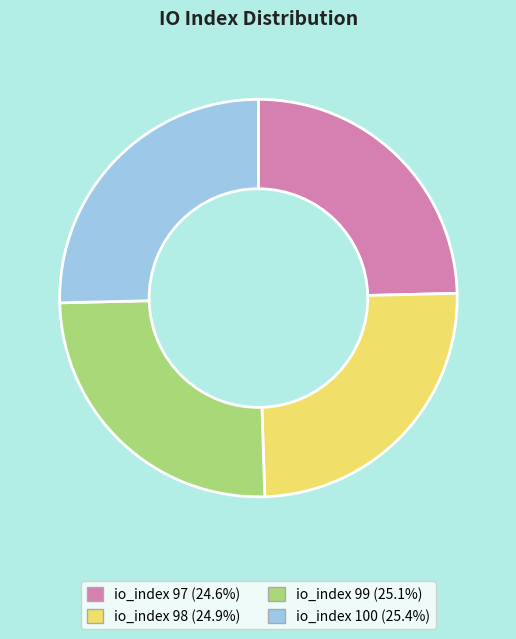

Do io_index 98 and io_index 97 together represent more than half of the pie?

No